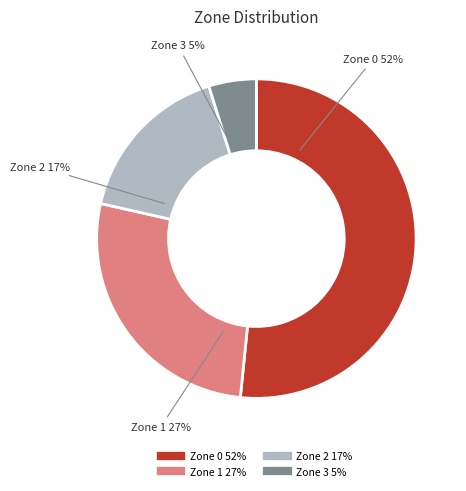

True or false: Zone 0 accounts for 37% of the total.

False